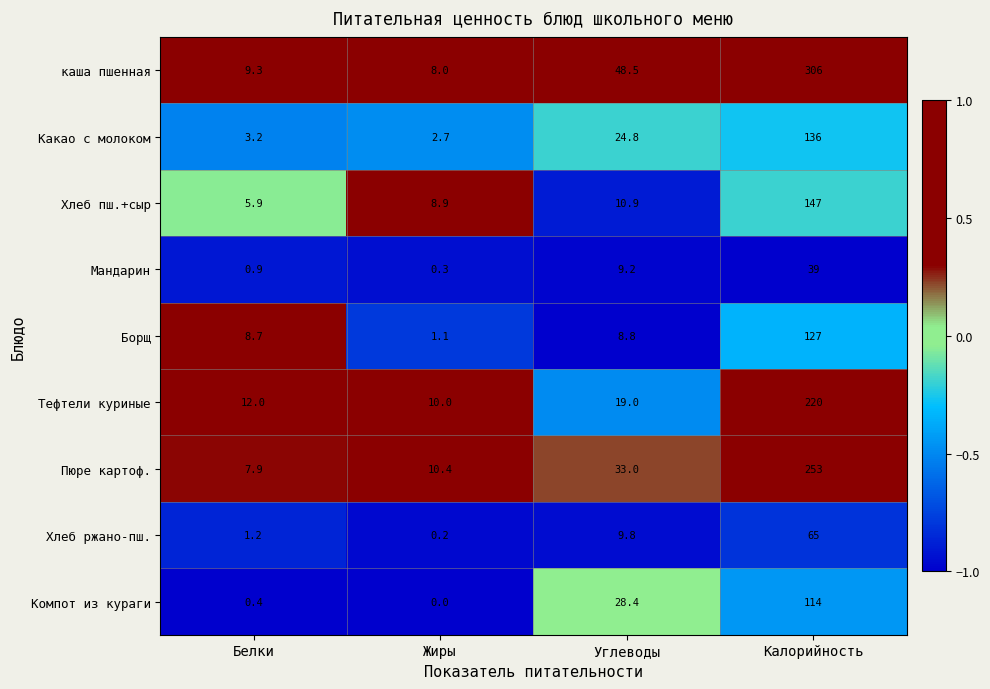

The Пюре картоф. series shows 7.9 at Белки. True or false?

True